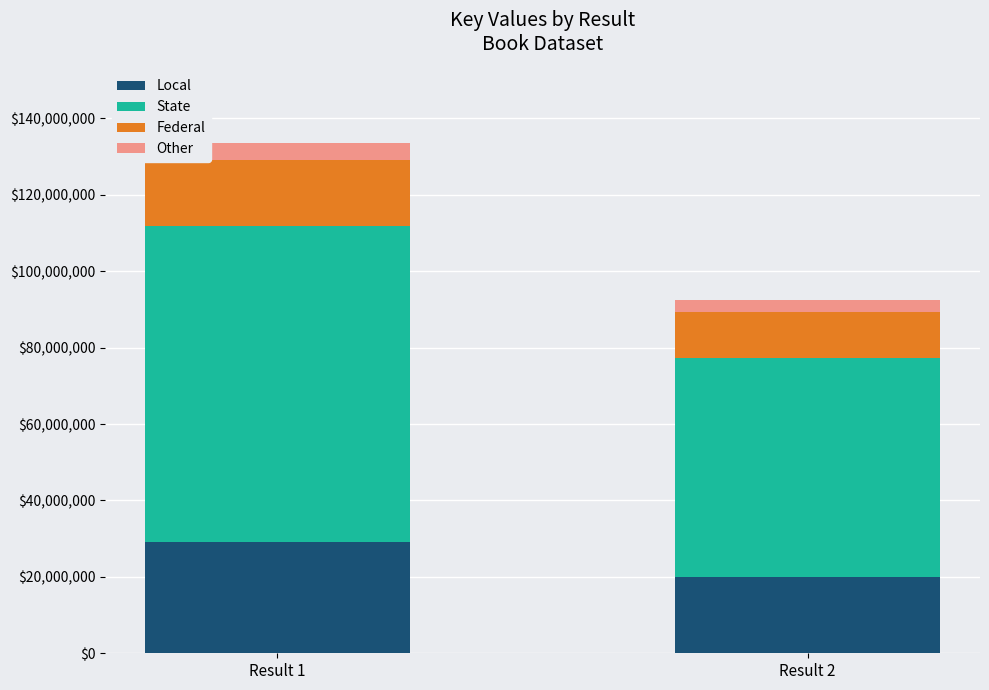

Does the chart contain any negative values?

No